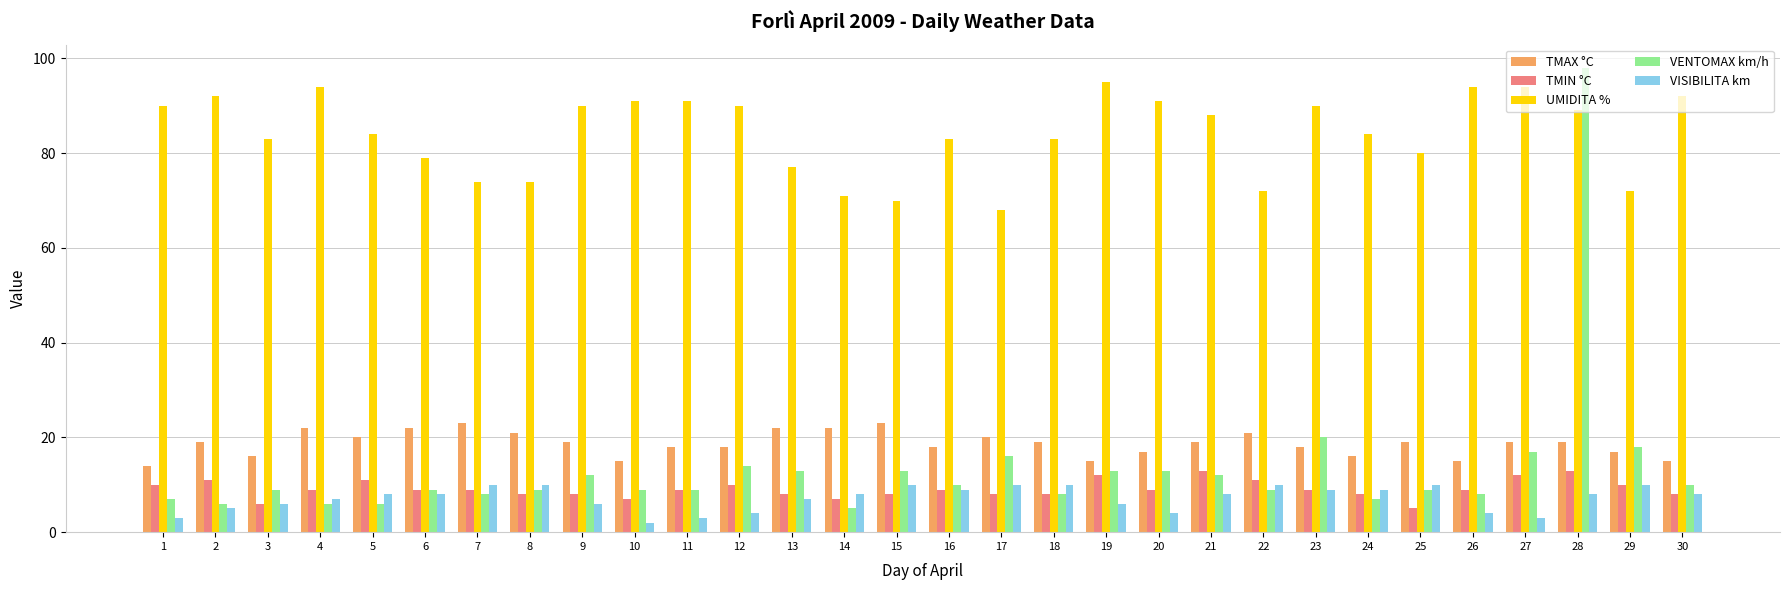

What is the value of the UMIDITA % bar at the 1st from the left?

90